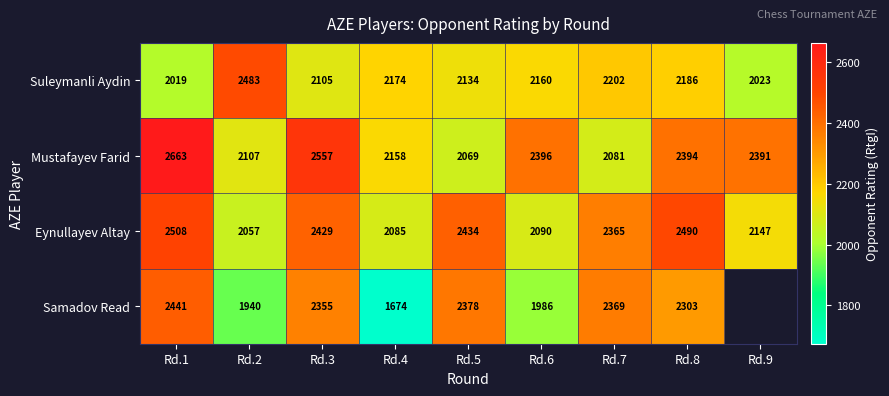

What is the smallest value displayed?

1674.0